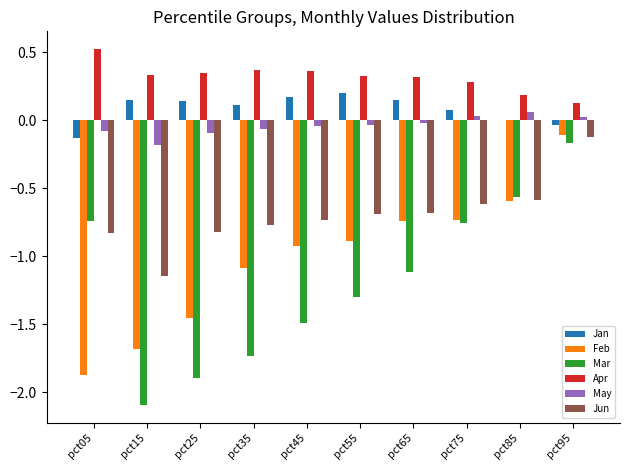

The Jun series shows -0.8 at pct25. True or false?

True